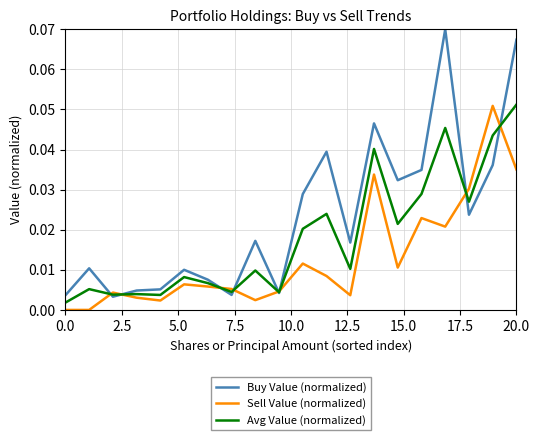

Rank the series by their average value, from lowest to highest.

Sell Value (normalized), Avg Value (normalized), Buy Value (normalized)